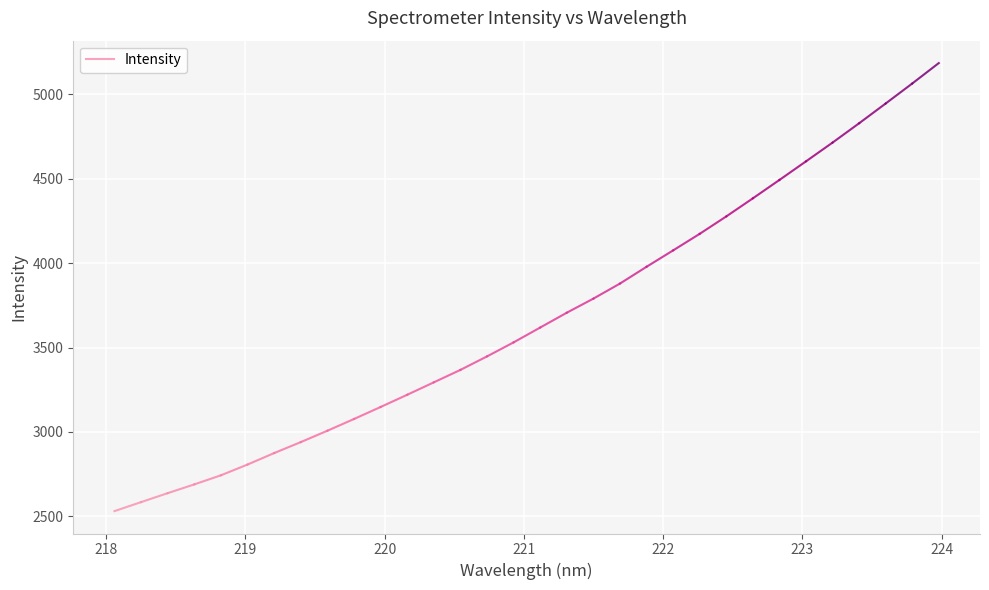

What is the minimum value shown in the chart?

2531.0